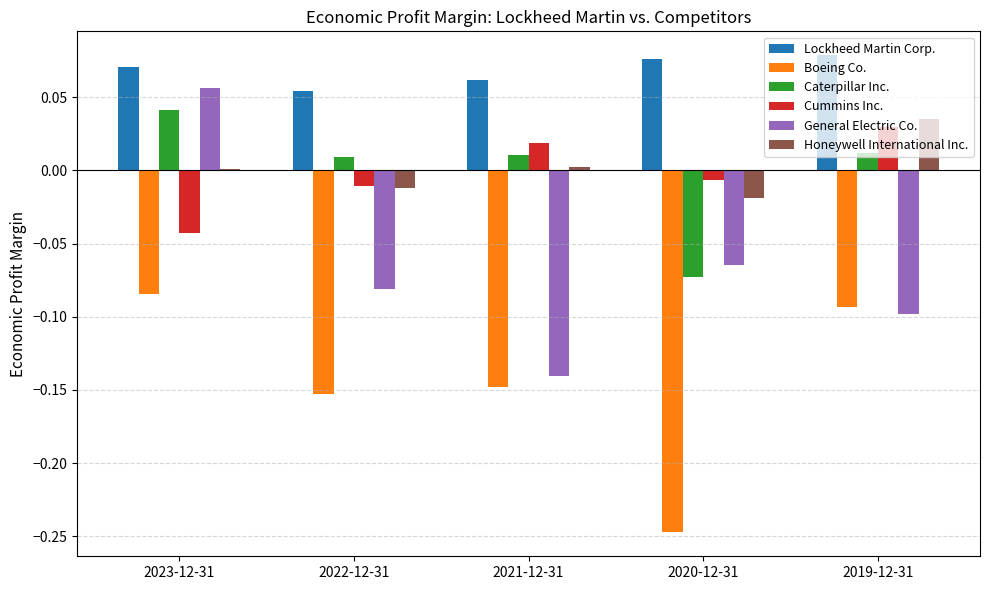

Is it true that Boeing Co. equals -0.4 at 2020-12-31?

False